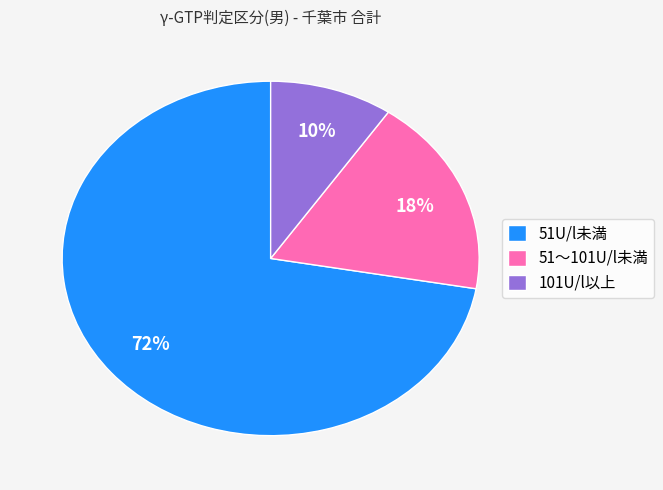

To the nearest percent, what is the combined percentage of 51～101U/l未満 and 51U/l未満?

90%